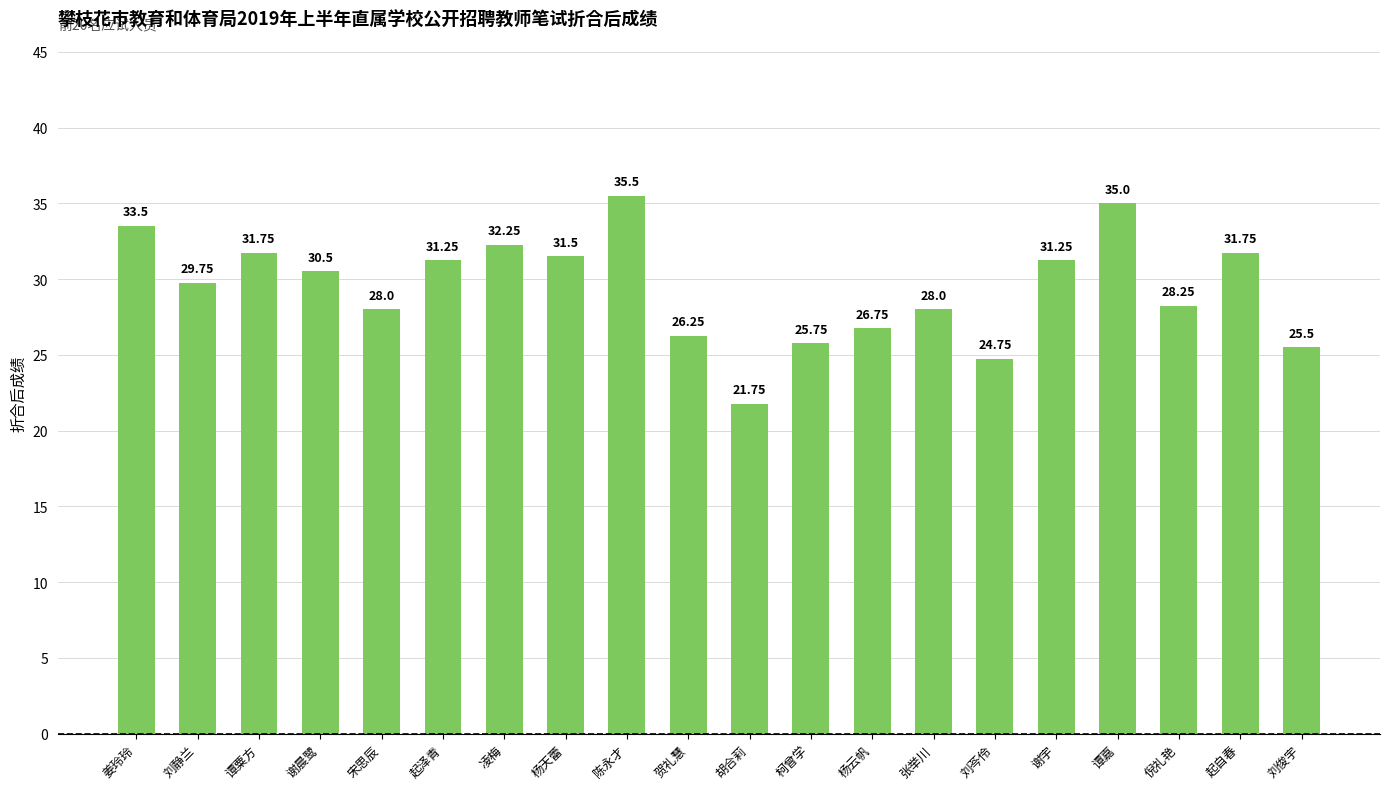

What is the maximum value shown in the chart?

35.5